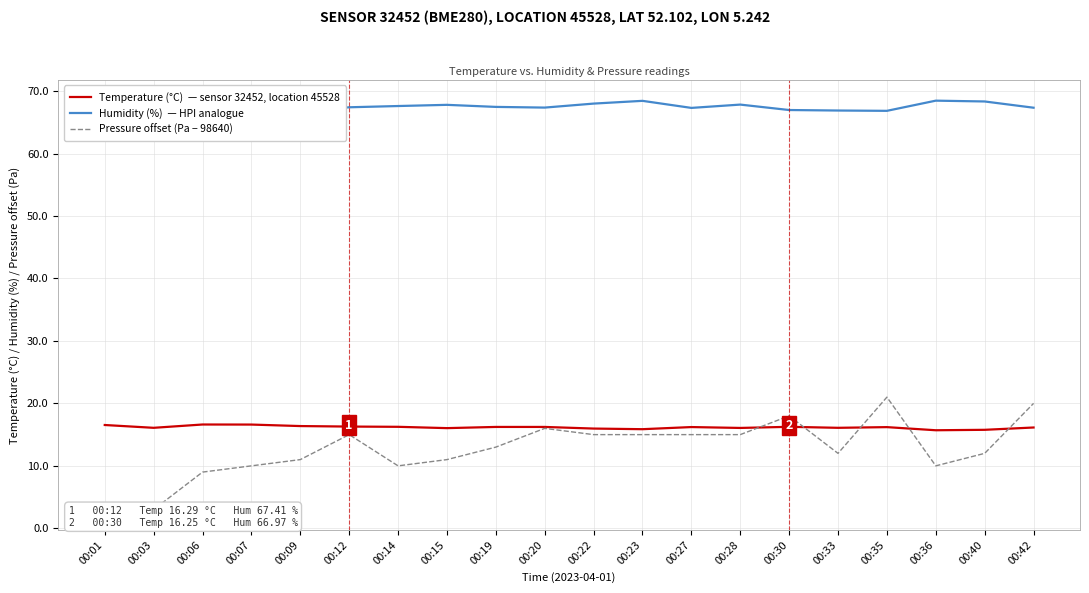

Where is Humidity (%)  — HPI analogue nearest to the value 67?

00:30